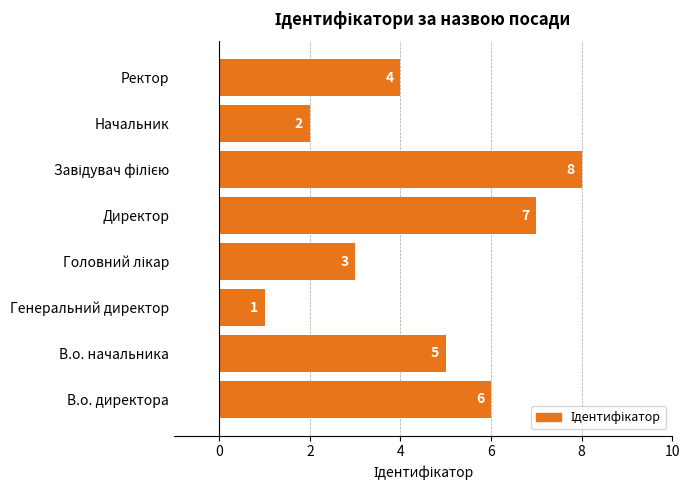

What is the sum of the values at В.о. директора and Директор?

13